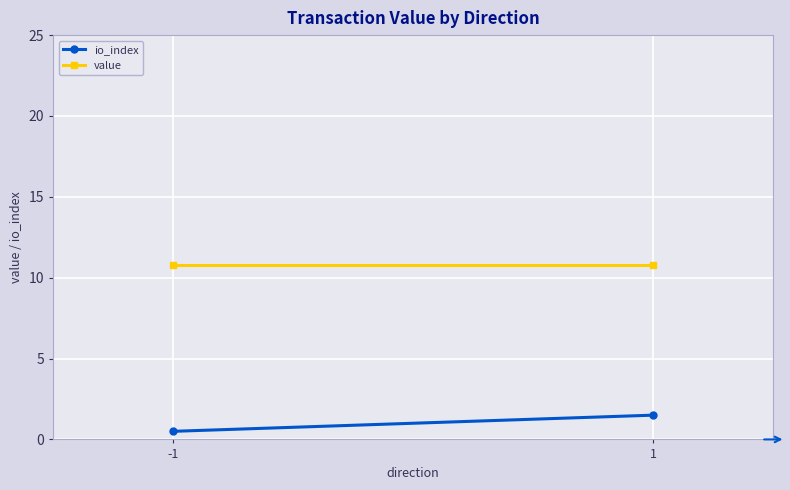

How many values in the io_index series are below 1?

1